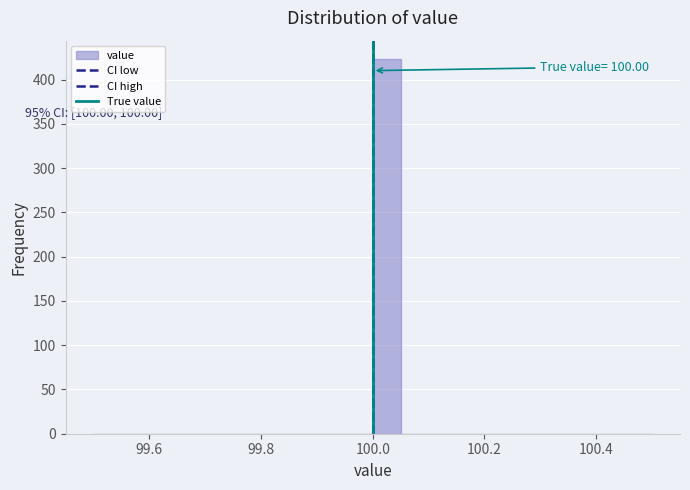

Around what value on the x-axis is the tallest bar? Give the approximate position of its centre, as read against the axis.

100.02